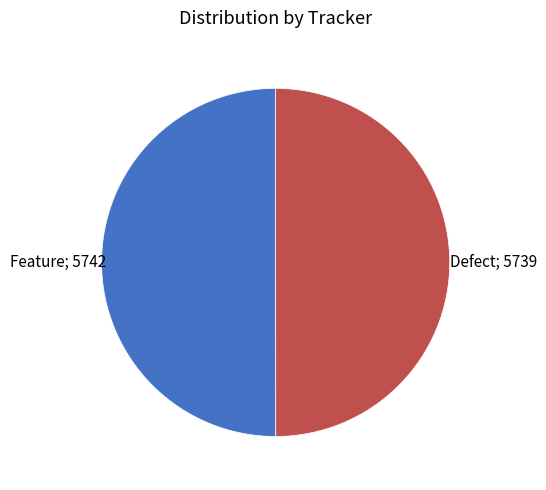

How many segments does this pie chart have?

2